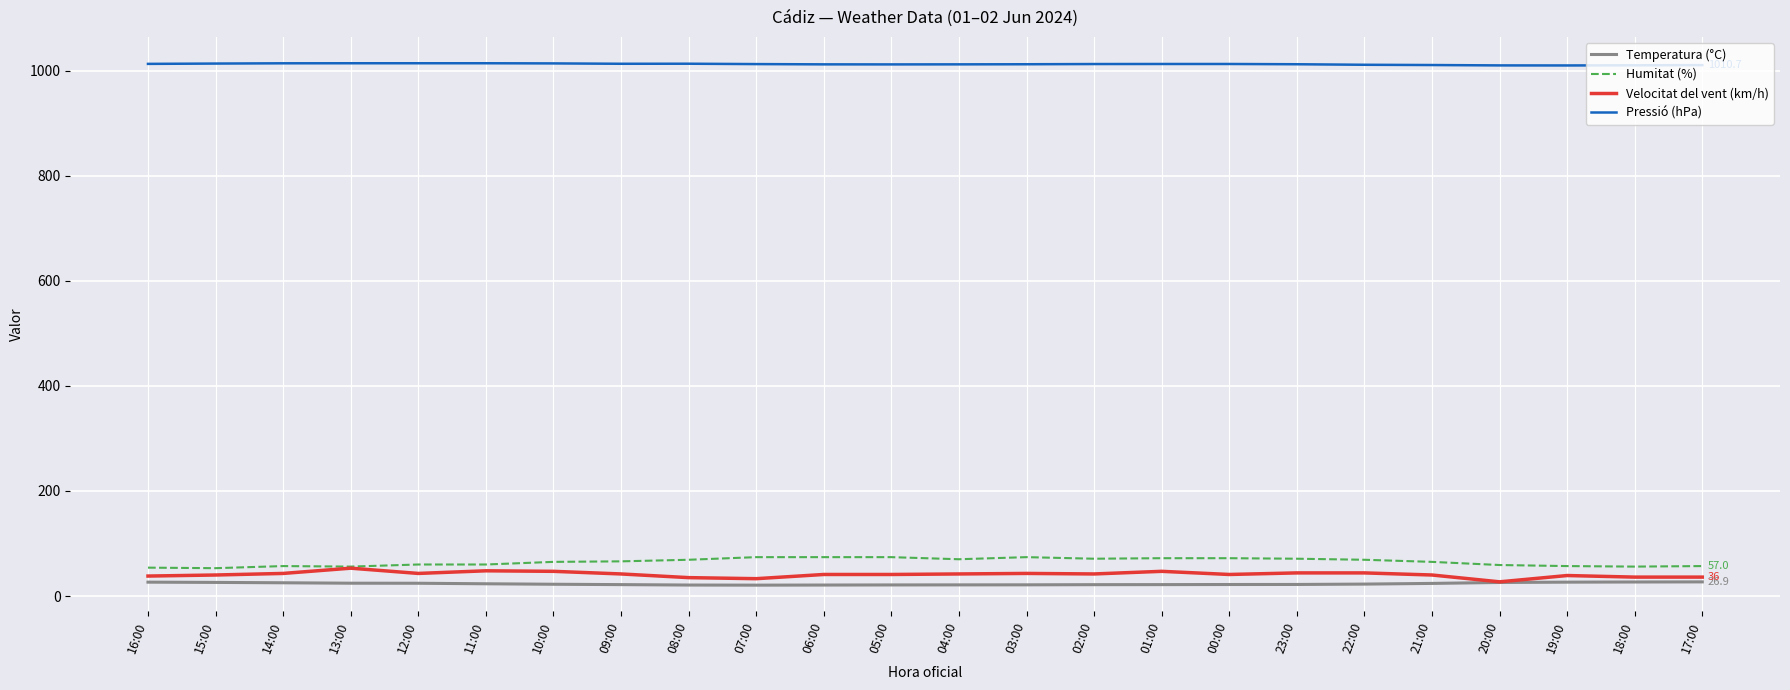

What is the difference between the highest and lowest values at 11:00?

990.9